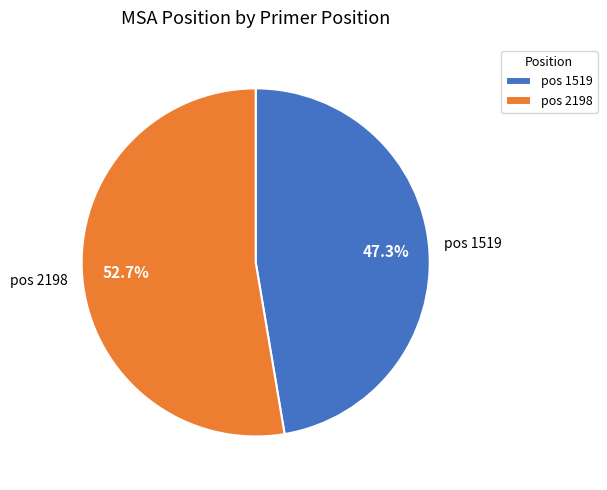

Which has a higher value, pos 1519 or pos 2198?

pos 2198